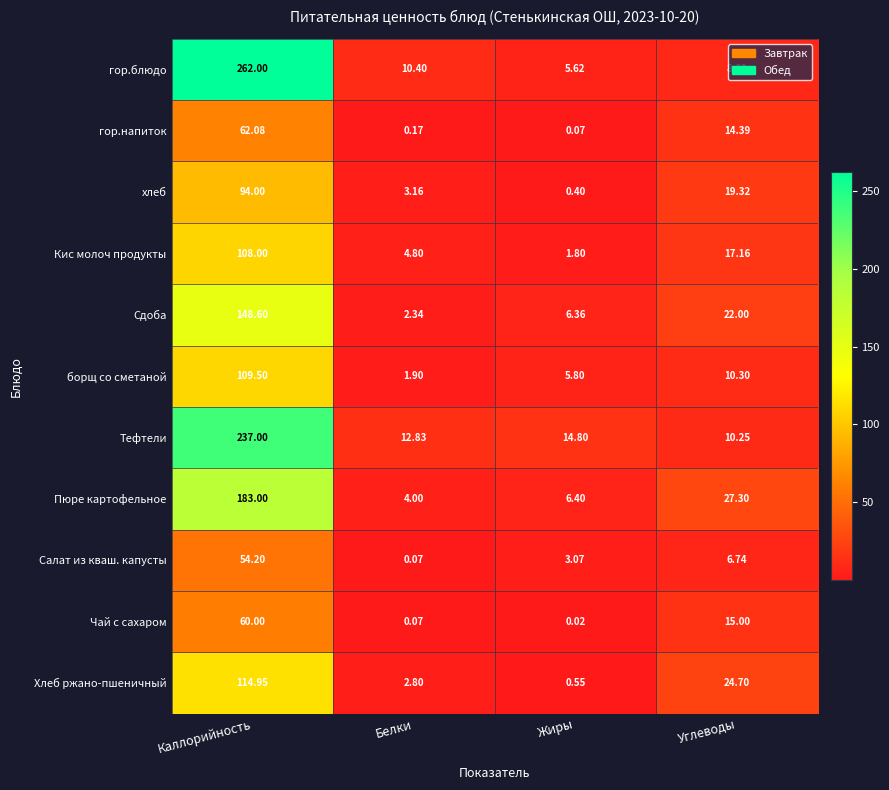

Rank the categories by Сдоба value from lowest to highest.

Белки, Жиры, Углеводы, Каллорийность